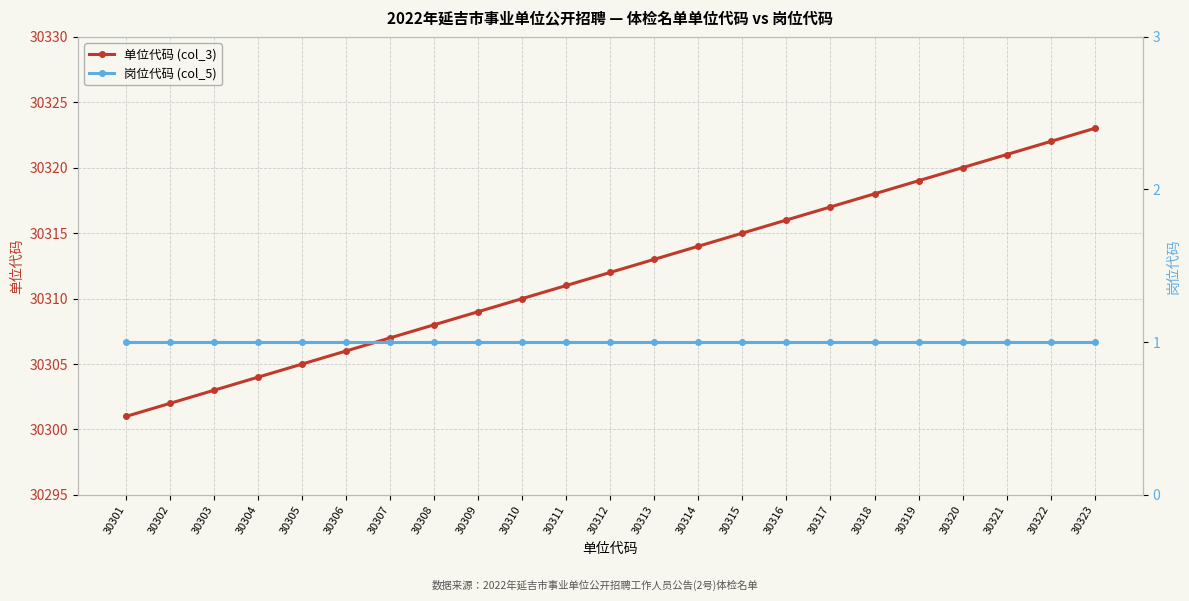

The value of 岗位代码 (col_5) at 30302 is 1. True or false?

True